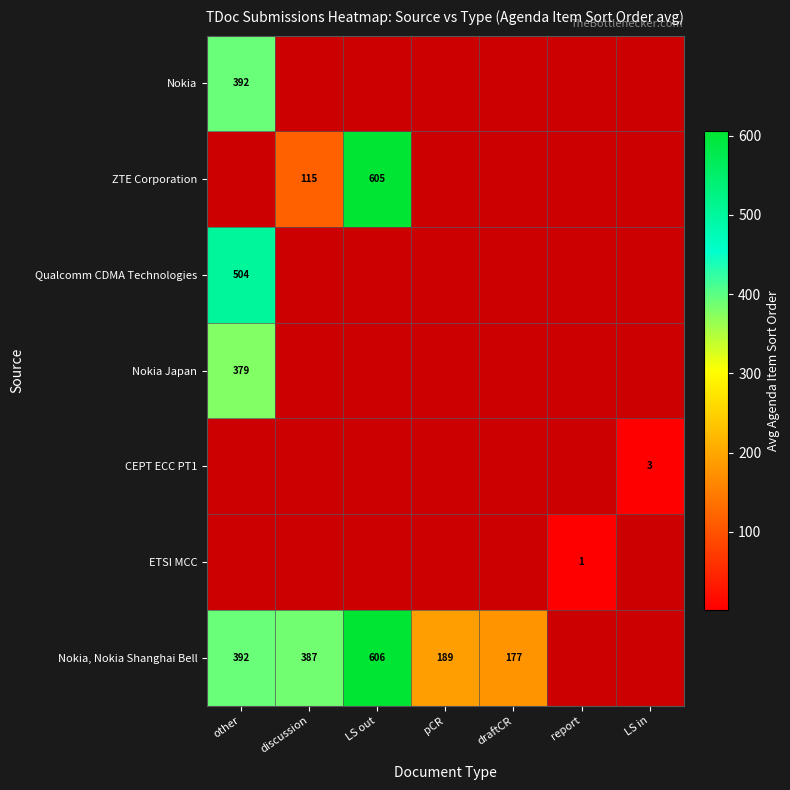

Which label corresponds to the smallest value in the chart?

report